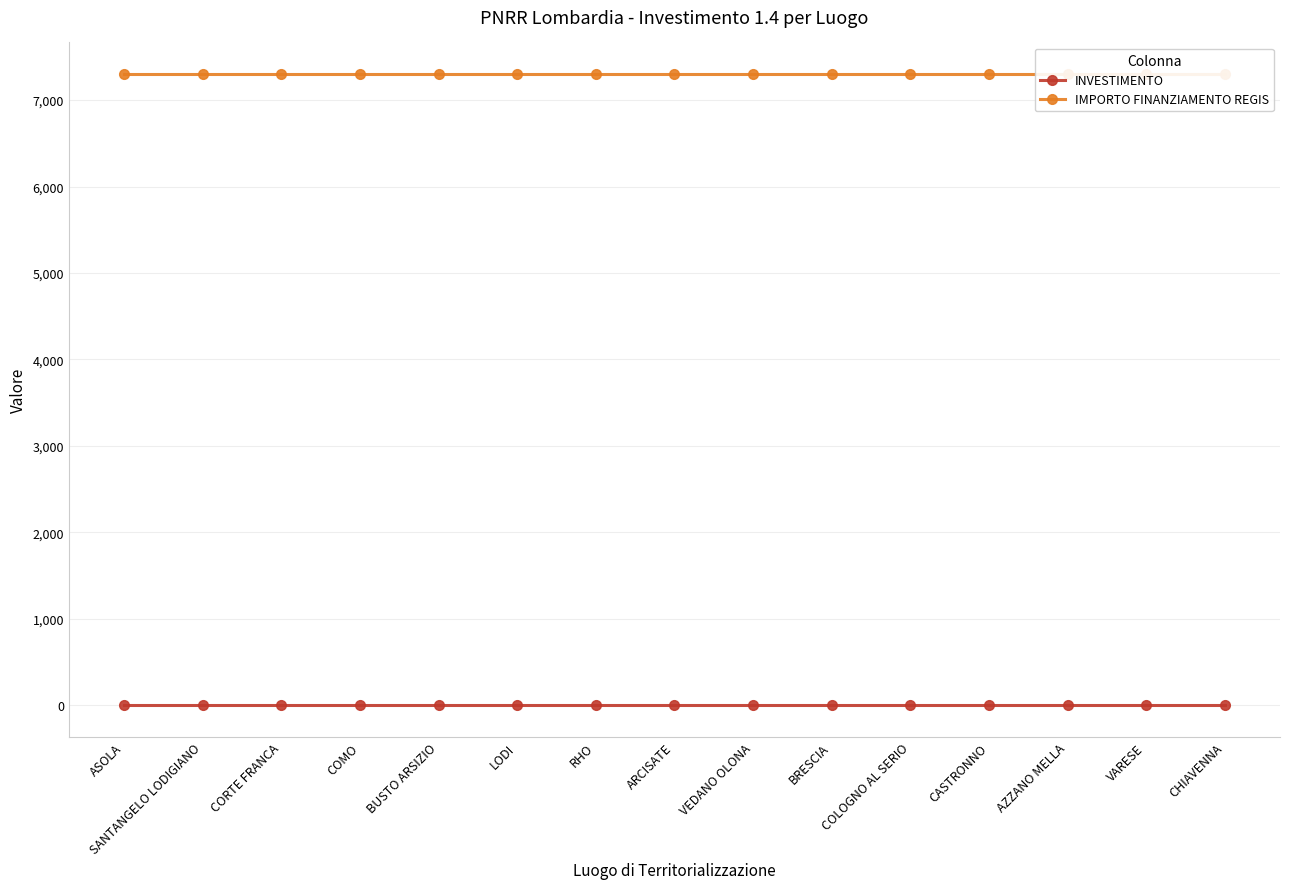

What is the difference between the highest and lowest values at COMO?

7299.6